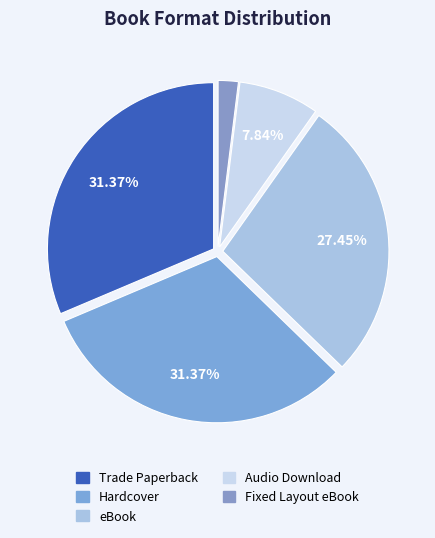

To the nearest percent, what percentage of the pie is Fixed Layout eBook?

2%